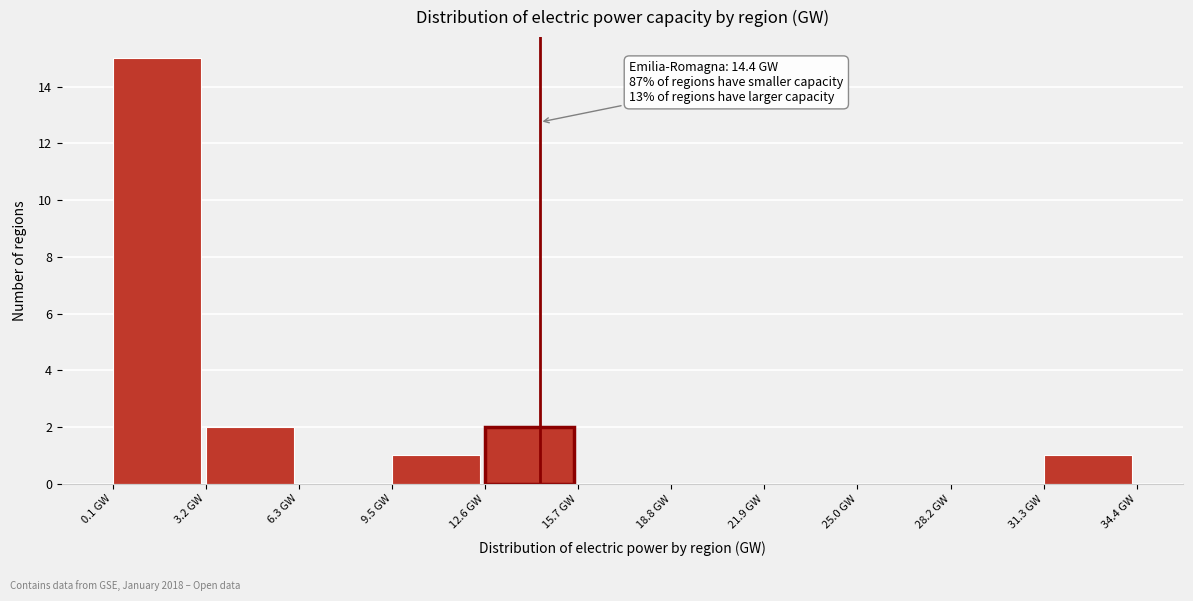

Over which range of the x-axis is the bar tallest?

0.0 to 3.0